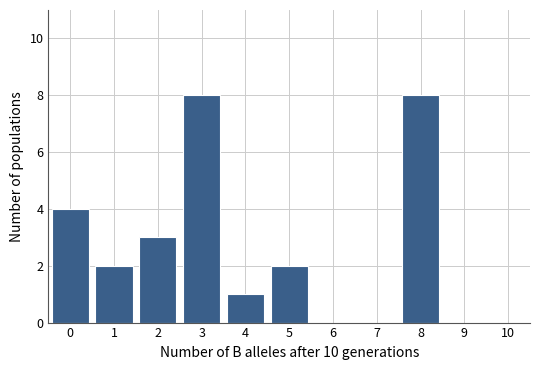

Reading right to left, what are all the values shown in this chart?

8=8	7=0	6=0	5=2	4=1	3=8	2=3	1=2	0=4